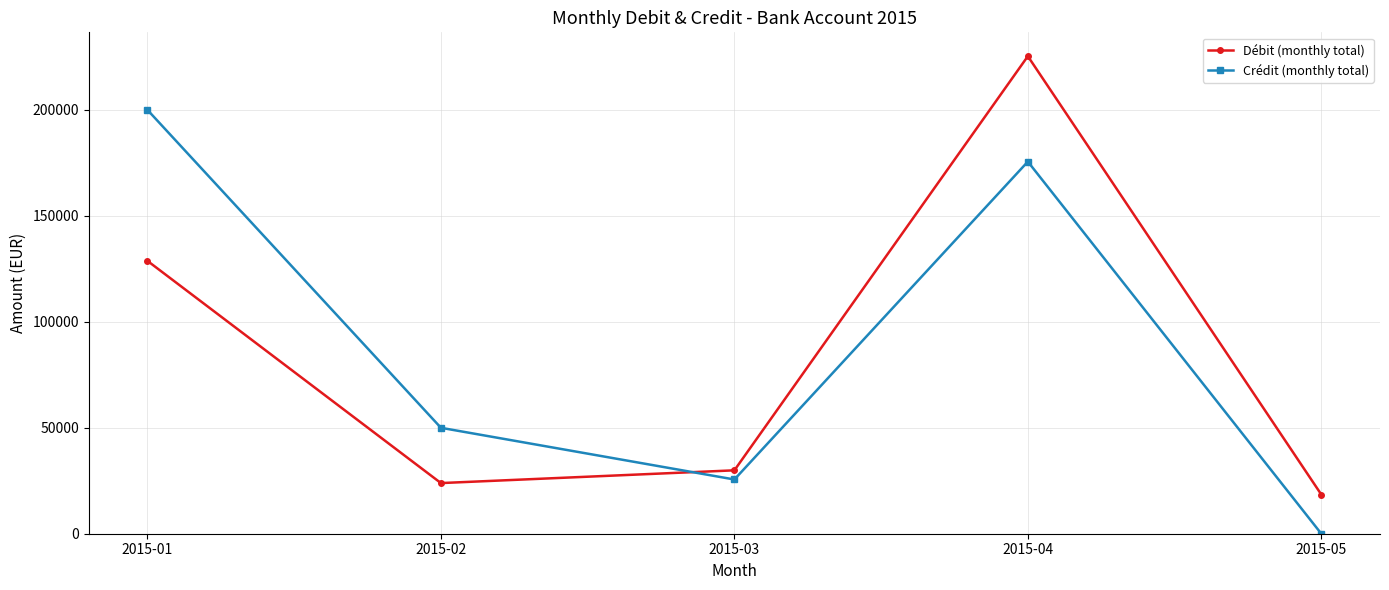

Reading left to right, transcribe all the data shown in this chart.

Débit (monthly total): 128742.8	23898.5	29916.4	225333.2	18489.0
Crédit (monthly total): 199984.0	49984.0	25591.1	175591.1	0.0